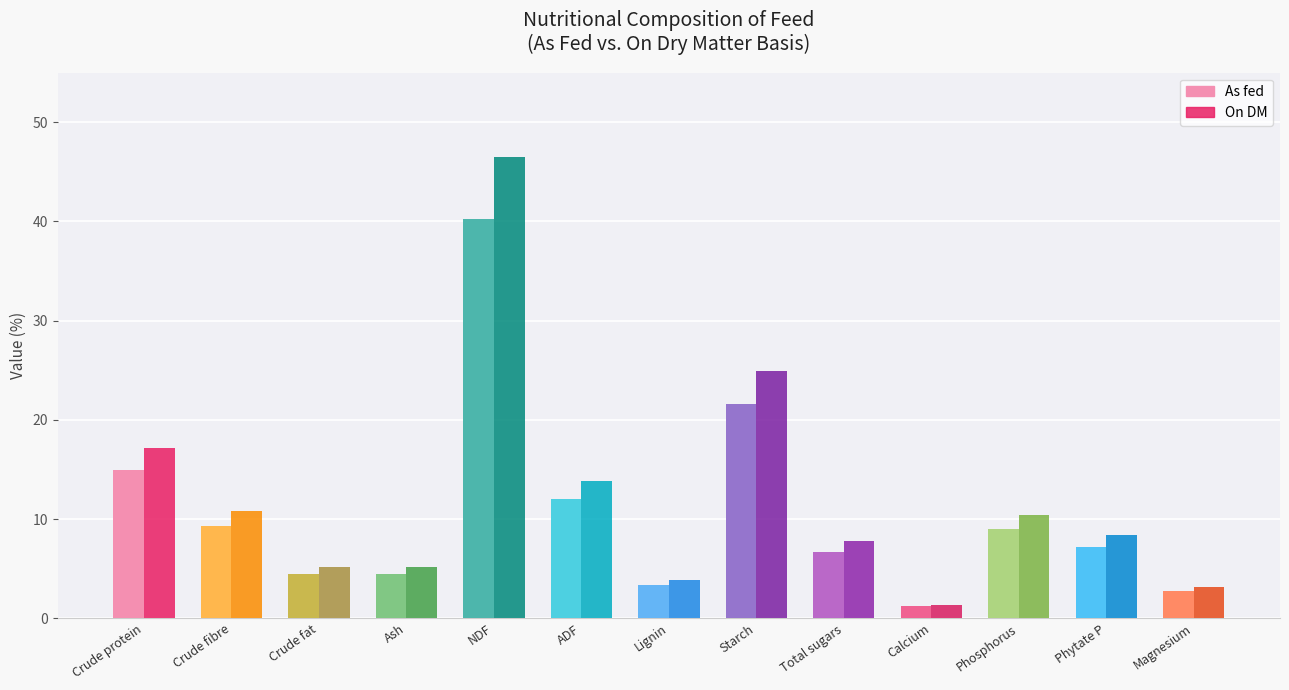

What is the label of the 4th bar from the left?

Ash